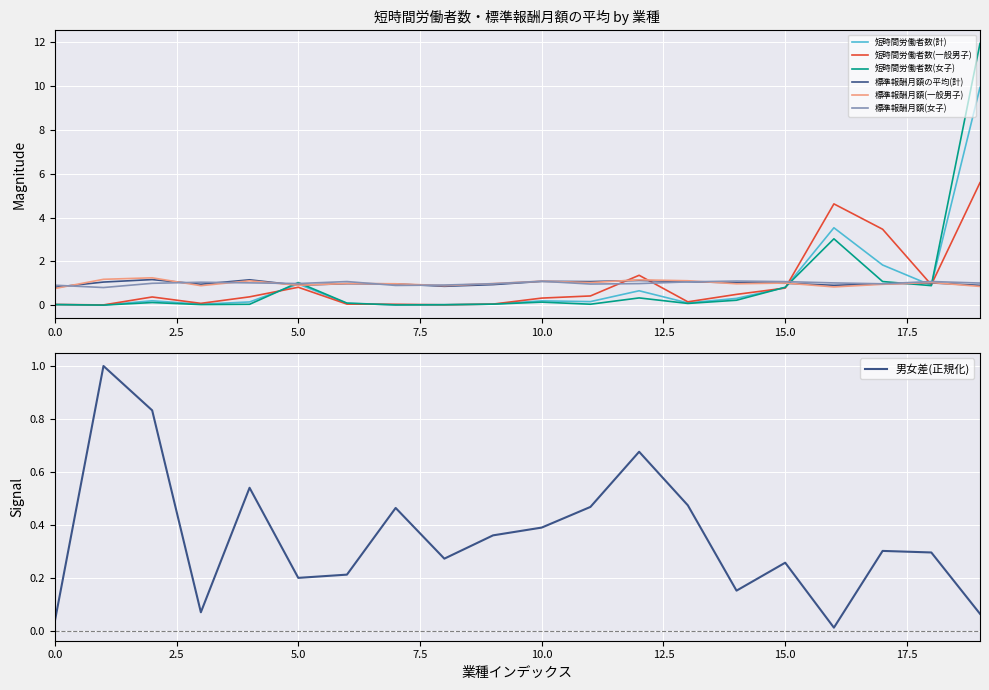

After their last crossing, which series has the higher values: 短時間労働者数(女子) or 標準報酬月額の平均(計)?

短時間労働者数(女子)